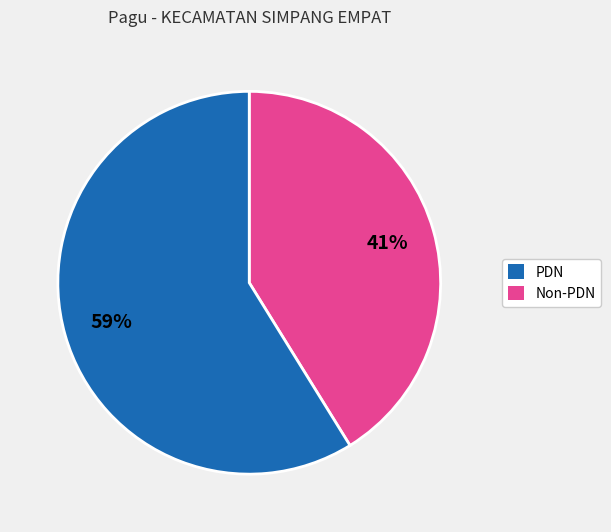

To the nearest percent, what is the difference between the largest and smallest slice percentages?

18%